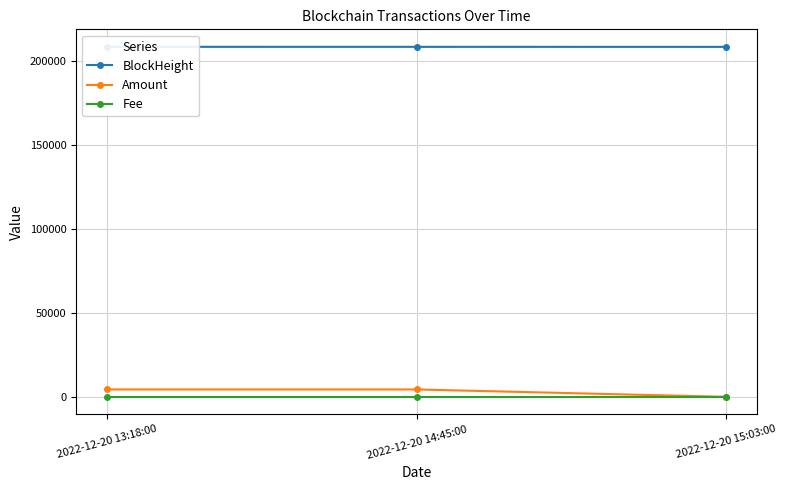

What are all the series names shown in the legend?

BlockHeight, Amount, Fee